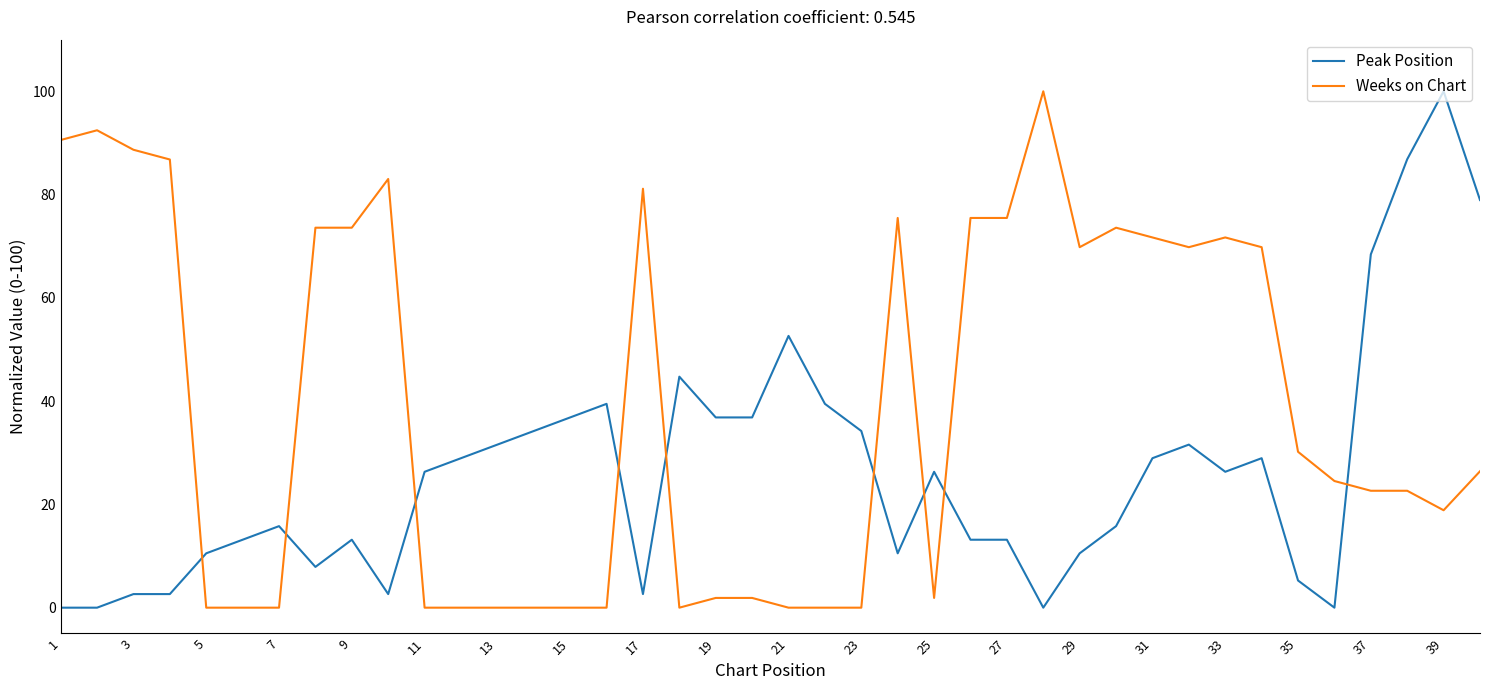

Which series has the largest total across all categories?

Weeks on Chart